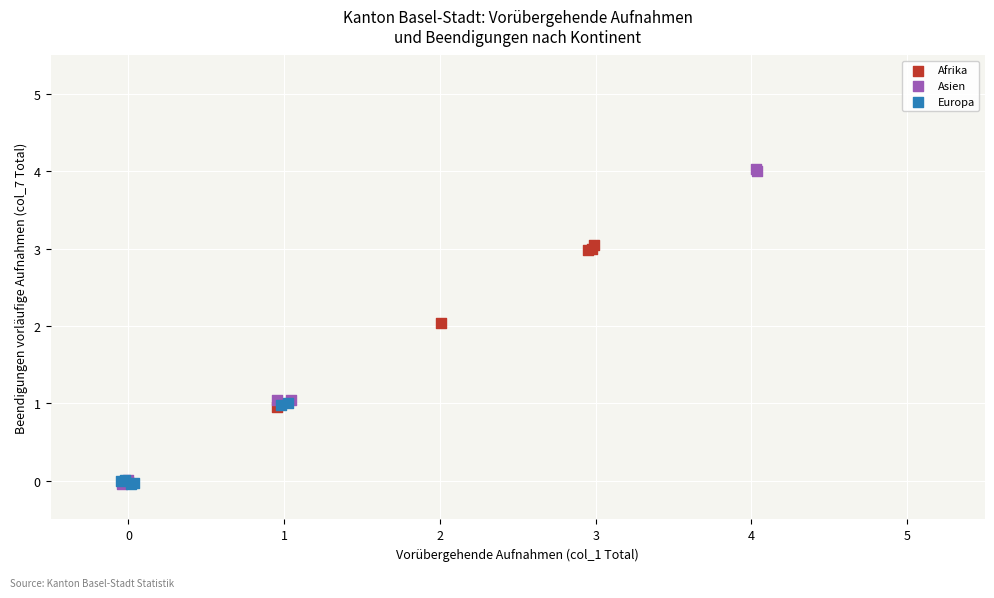

Which series has the widest spread of Y values?

Asien